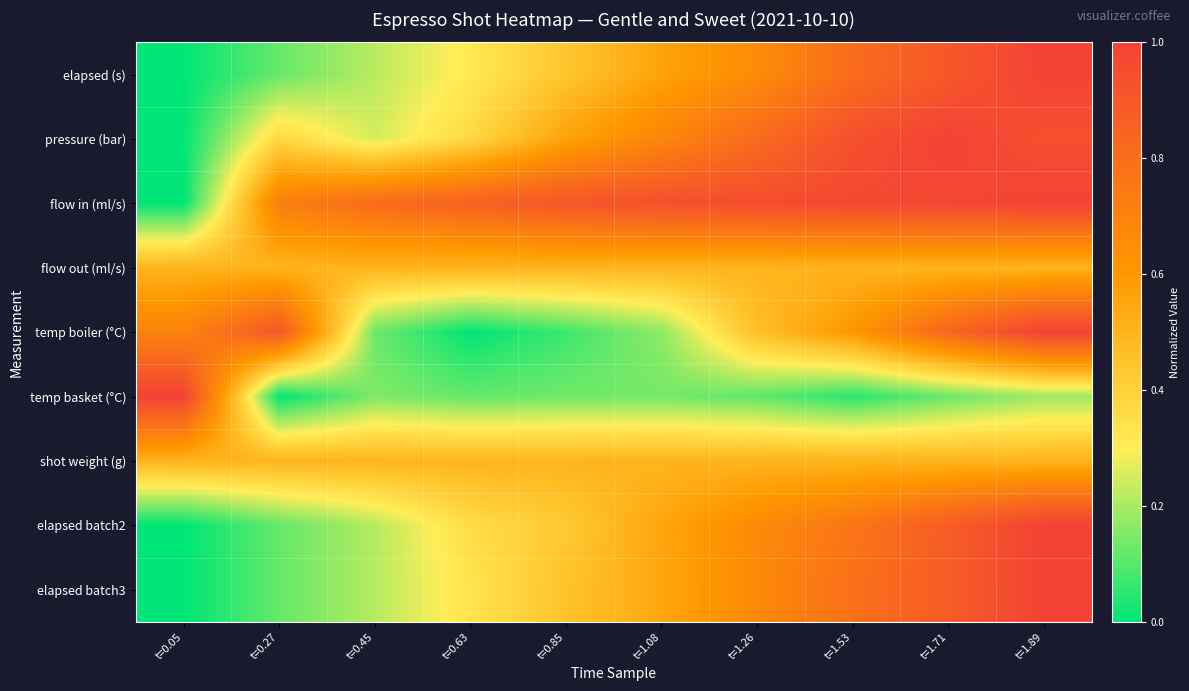

What is the spread (max minus min) of values at t=0.27?

0.9